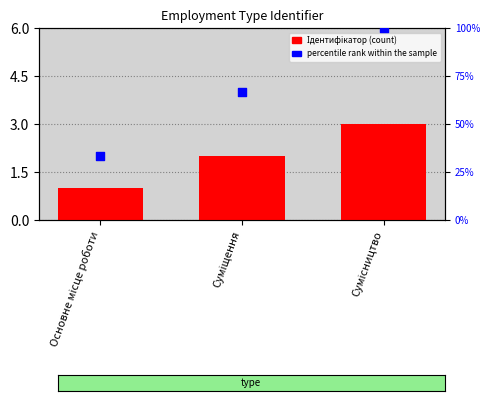

Is the value of percentile rank within the sample at Основне місце роботи greater than the value of Ідентифікатор at Сумісництво?

Yes